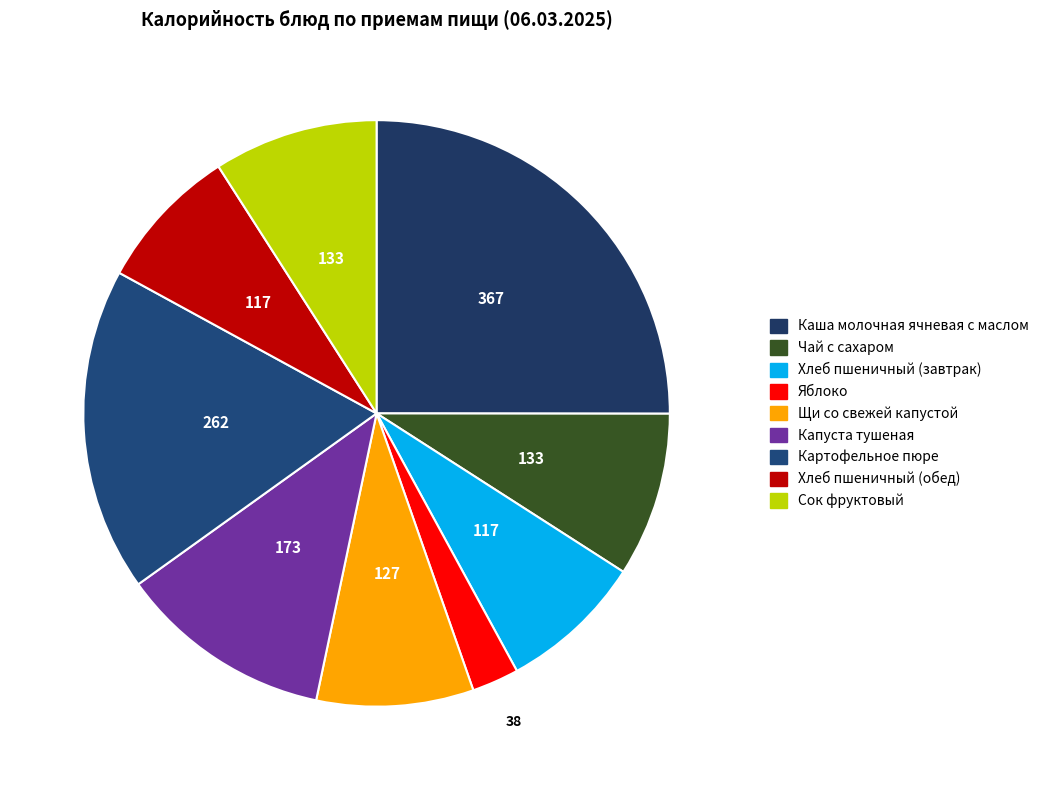

What is the ratio of the value at Яблоко to the value at Картофельное пюре?

0.1